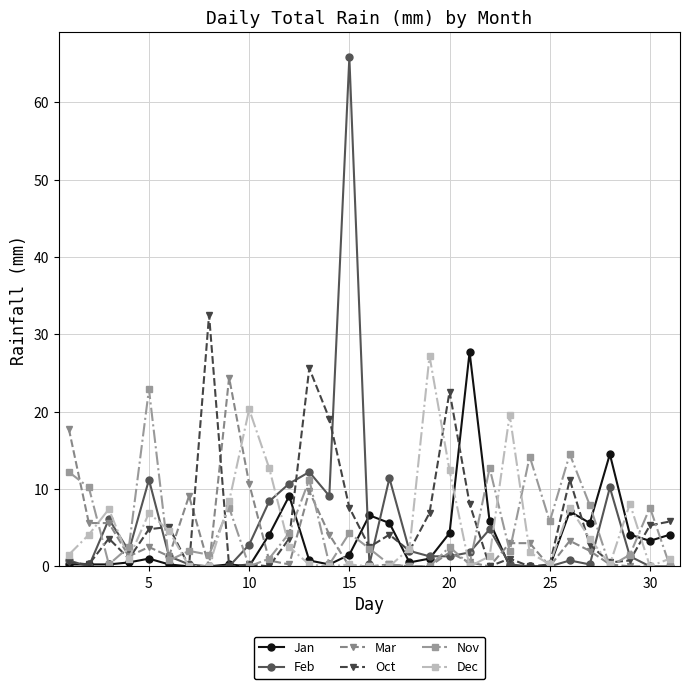

Which series has the largest range (max minus min)?

Feb